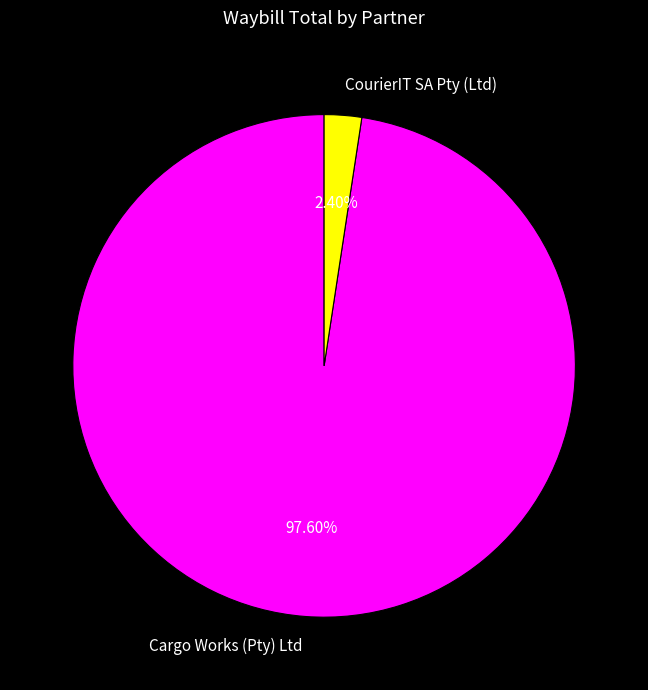

Rank the categories by value from highest to lowest.

Cargo Works (Pty) Ltd, CourierIT SA Pty (Ltd)